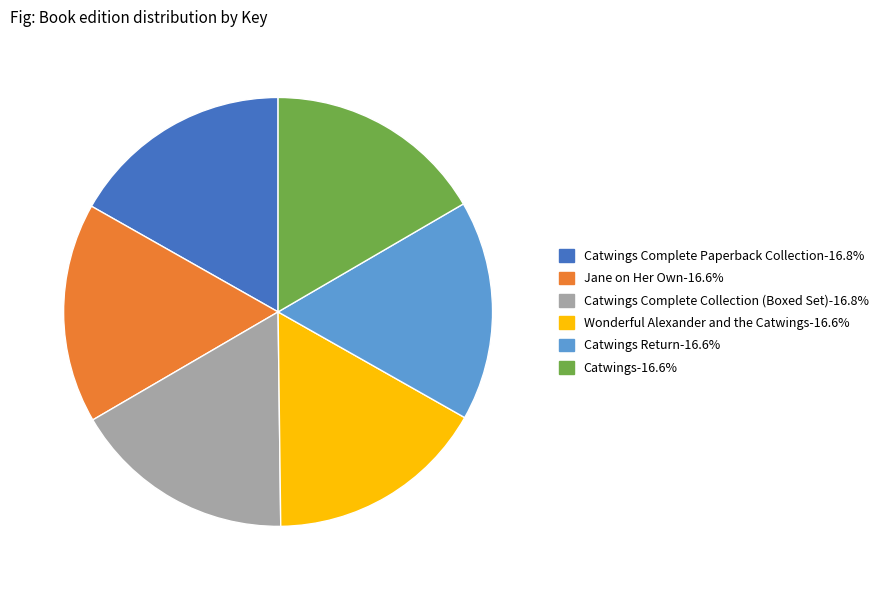

Count the number of slices in the pie.

6